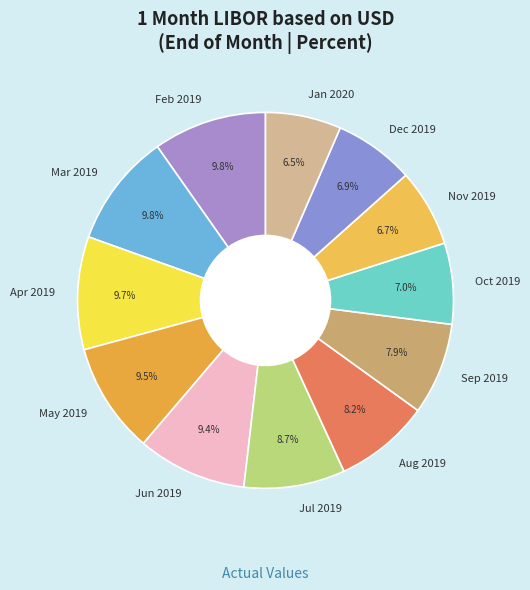

Does any single category account for the majority?

No